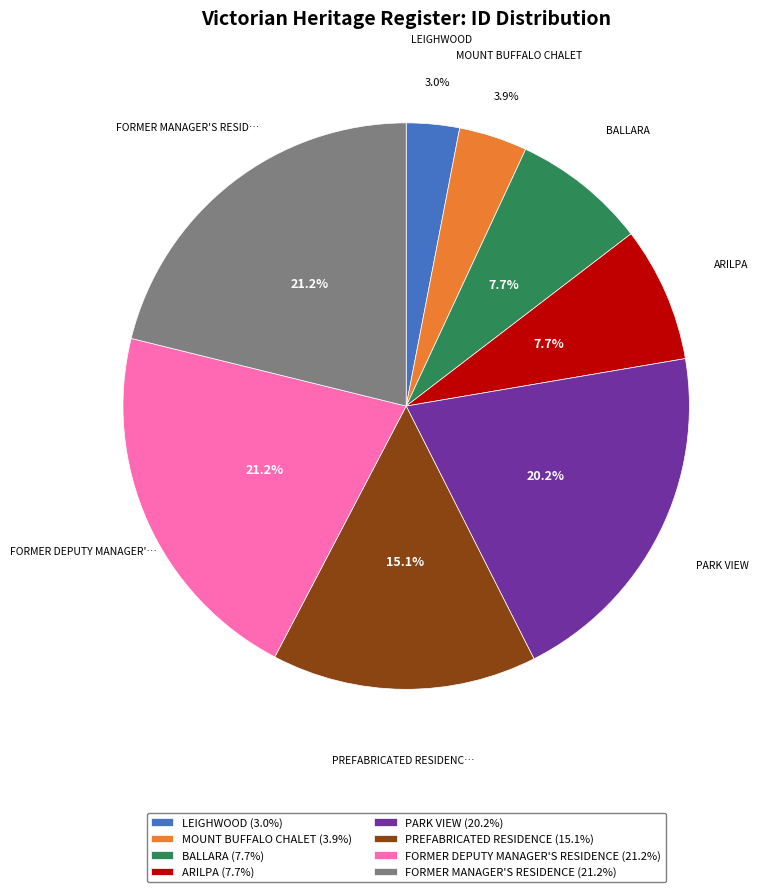

What percentage do PREFABRICATED RESIDENCE (15.1%) and MOUNT BUFFALO CHALET (3.9%) together represent?

19.0%